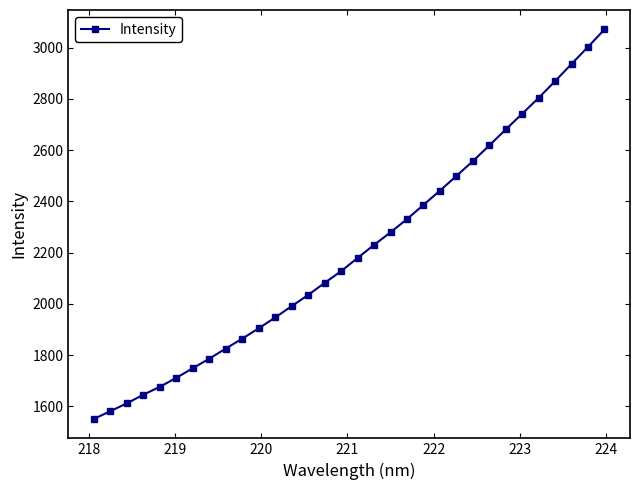

What is the greatest value displayed?

3071.2